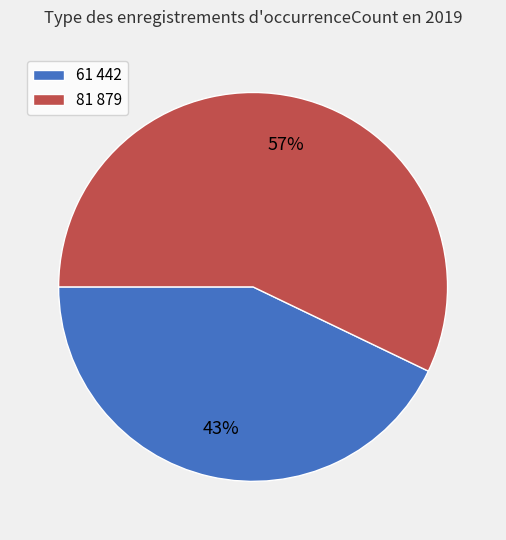

Which slice is the smallest?

61 442